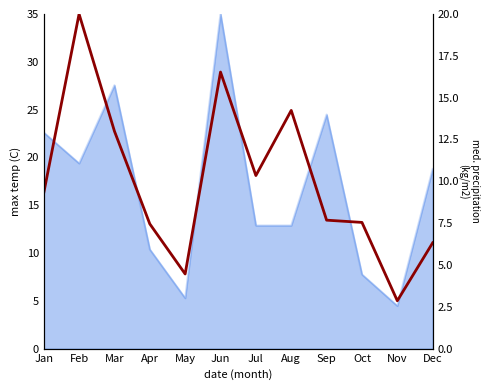

How many interior local valleys (lower than both neighbors) does the data have?

3